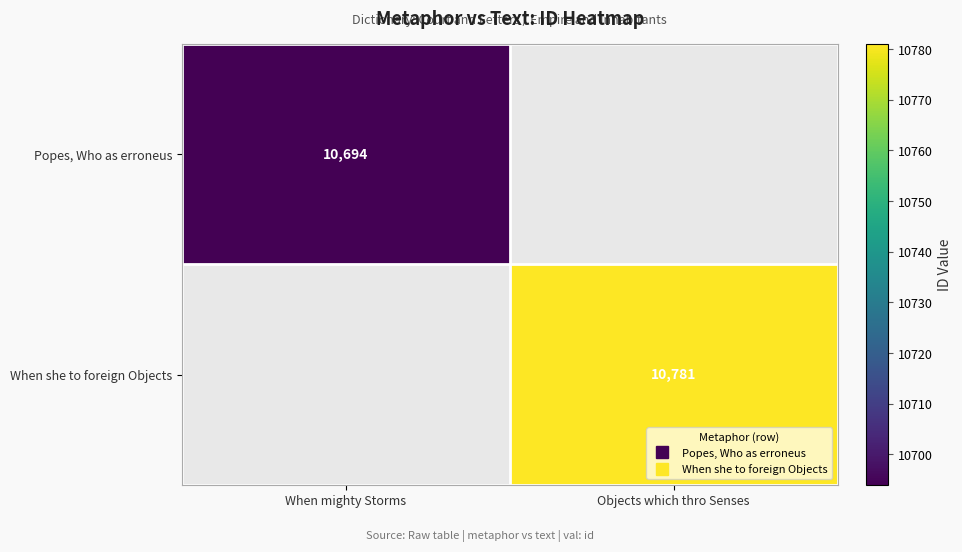

At which label does When she to foreign Objects reach its minimum?

When mighty Storms